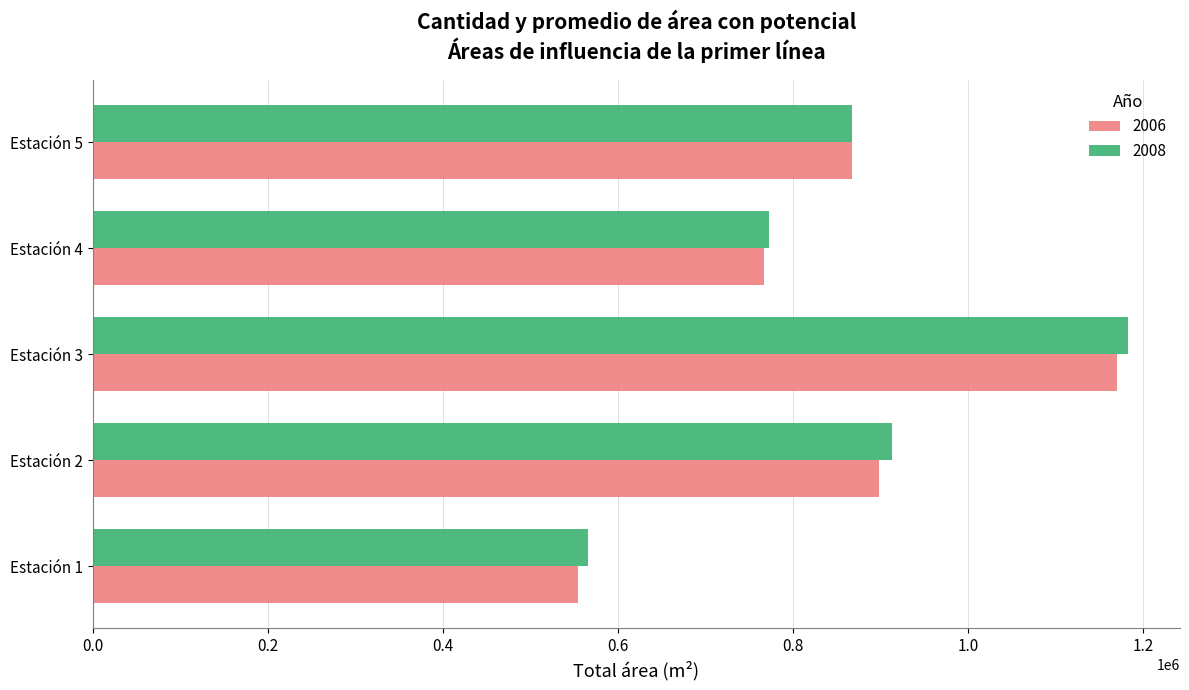

Rank the categories by 2006 value from highest to lowest.

Estación 3, Estación 2, Estación 5, Estación 4, Estación 1